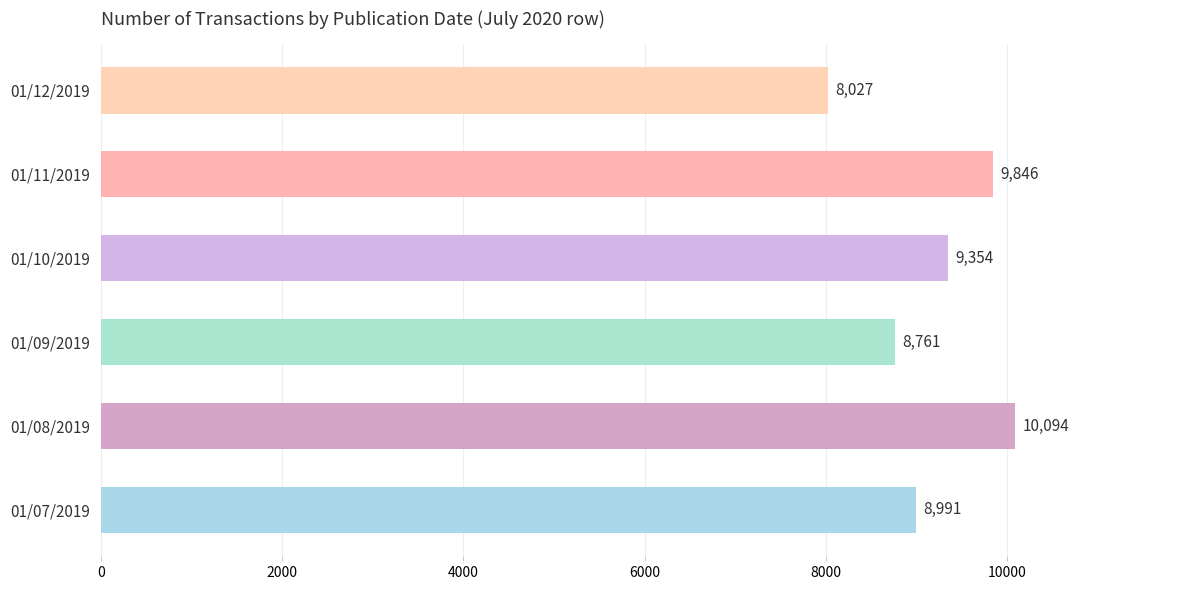

Are the bars horizontal?

Yes